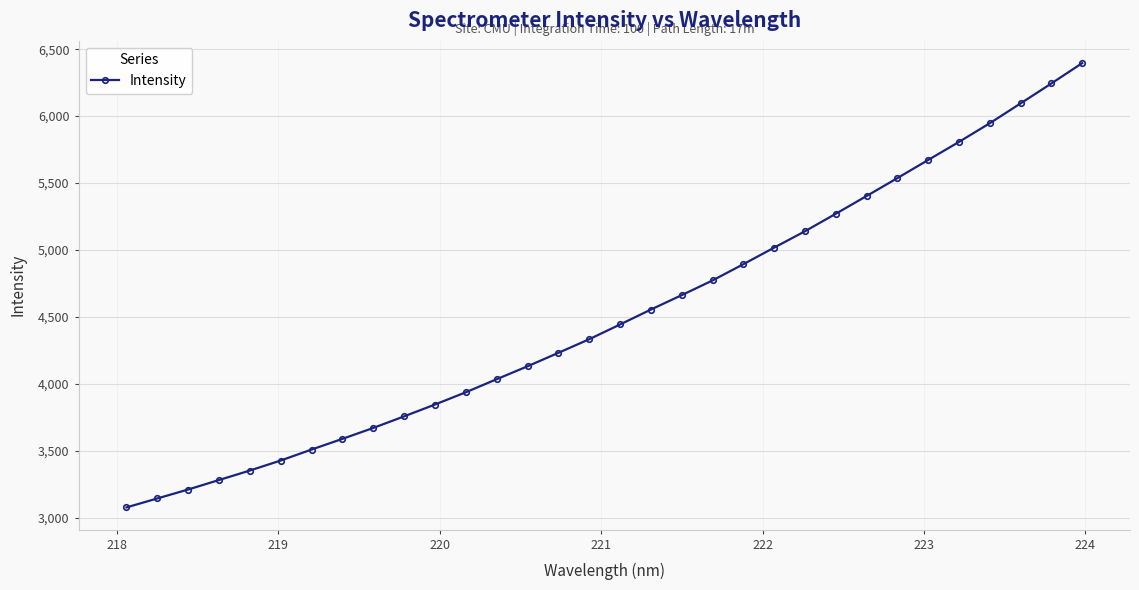

What is the sum of all values?

144416.9